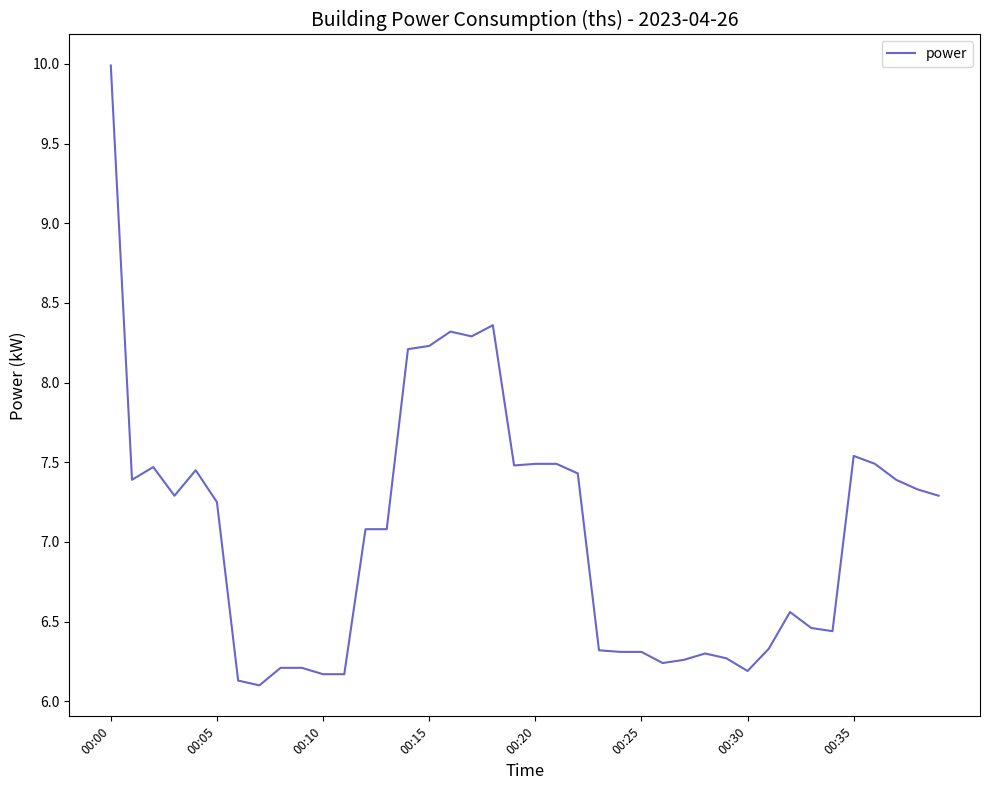

What is the smallest value displayed?

6.1